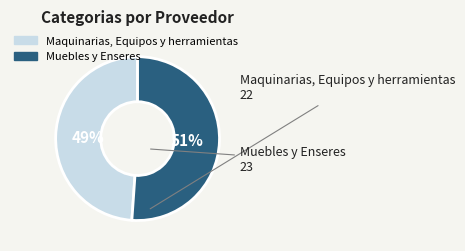

Is it true that Maquinarias, Equipos y herramientas is 39% of the pie?

False